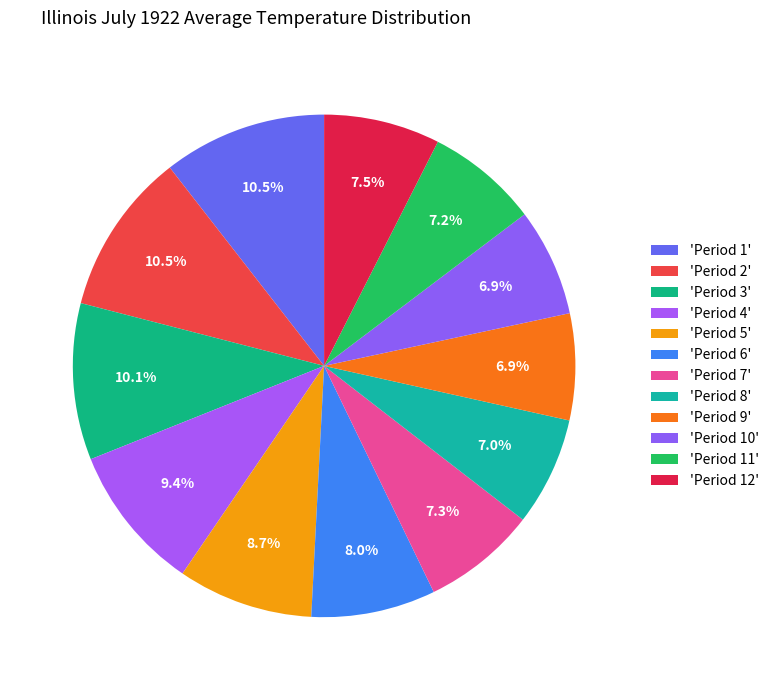

How many segments does this pie chart have?

12